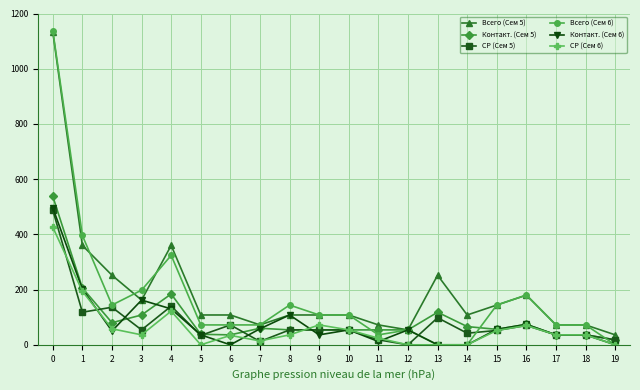

Which category has the lowest value in the Всего (Сем 5) series?

19